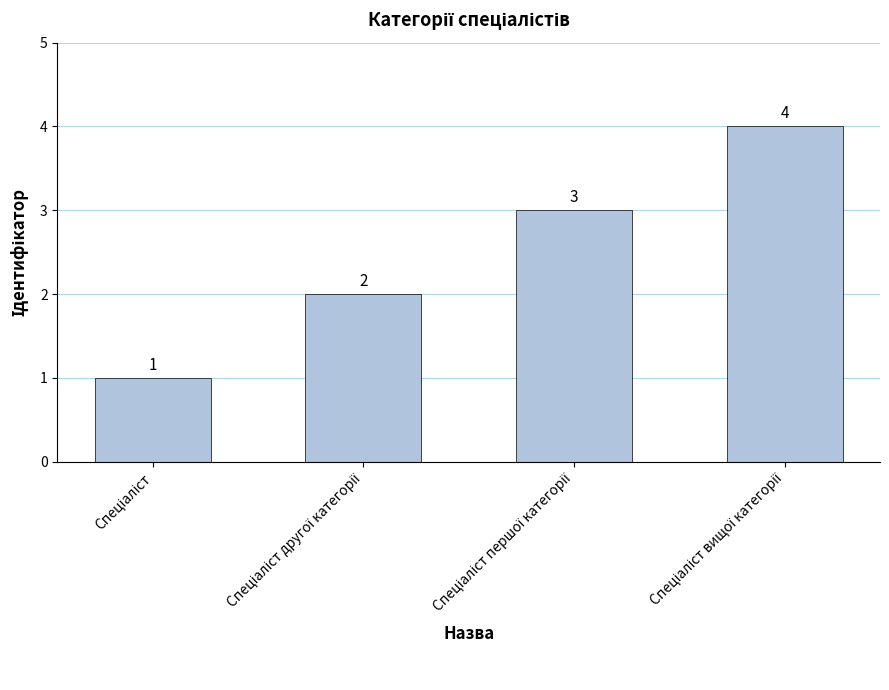

What is the maximum value shown in the chart?

4